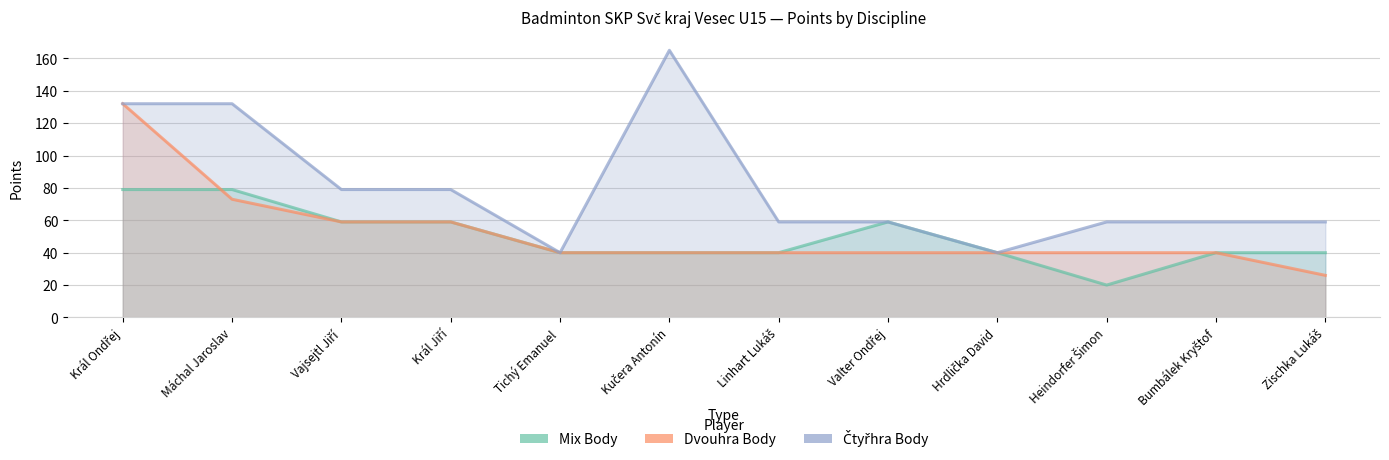

Between Hrdlička David and Vajsejtl Jiří, which is larger?

Vajsejtl Jiří